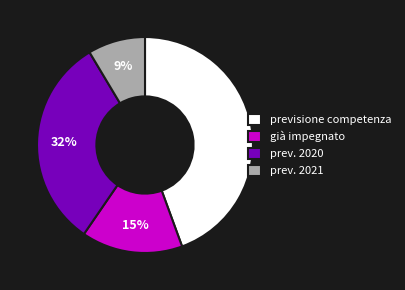

Combined, do prev. 2020 and prev. 2021 account for over 50%?

No